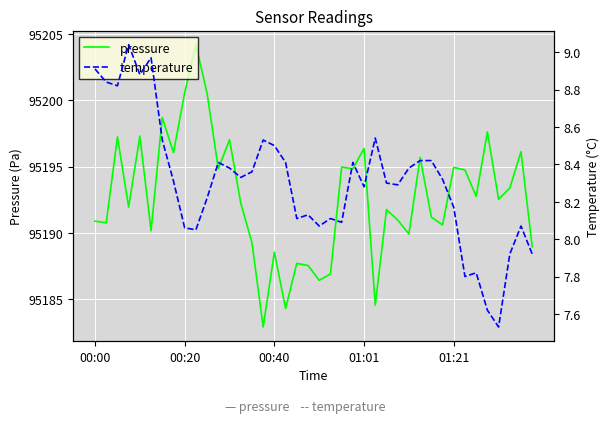

True or false: pressure and temperature intersect in this chart.

False